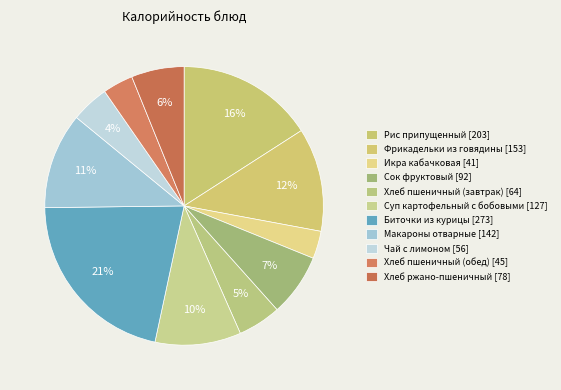

What percentage do Макароны отварные and Фрикадельки из говядины together represent?

23.2%